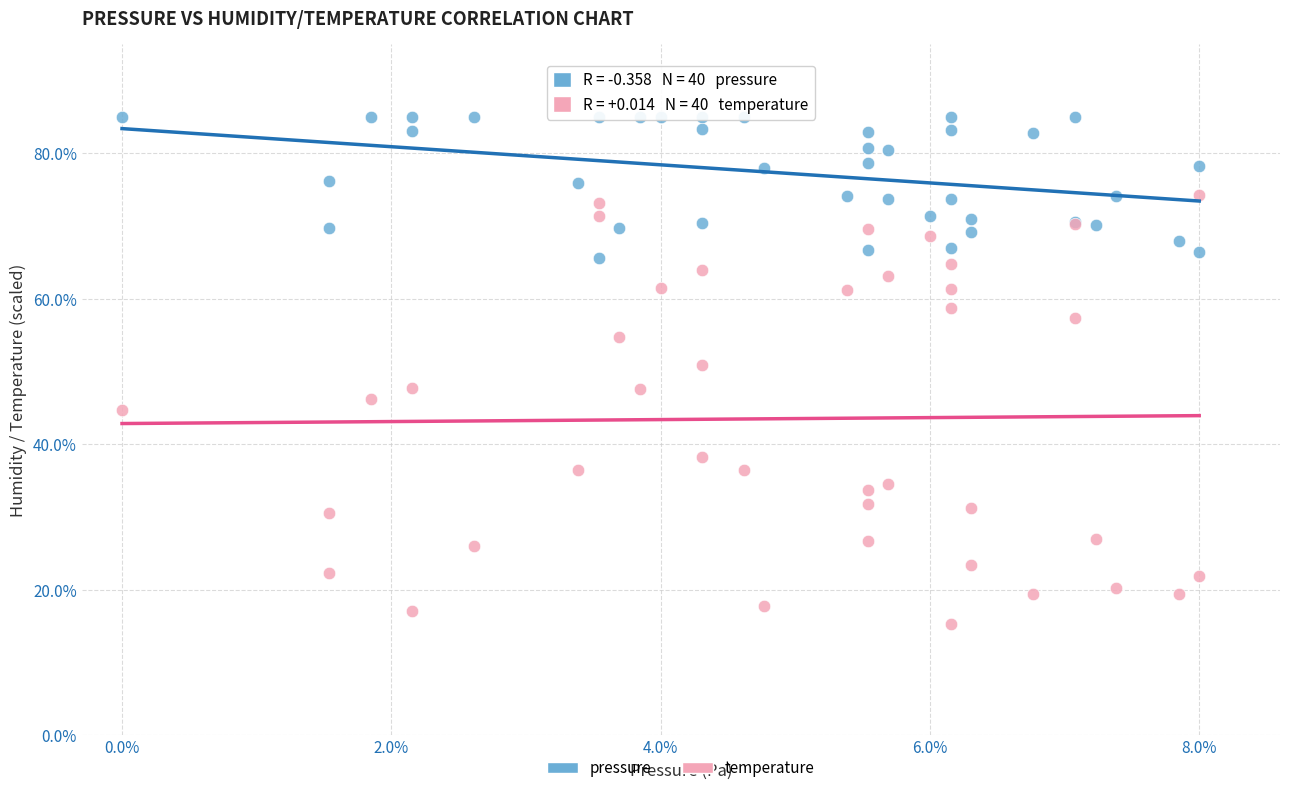

Which series contains the lowest Y value?

temperature